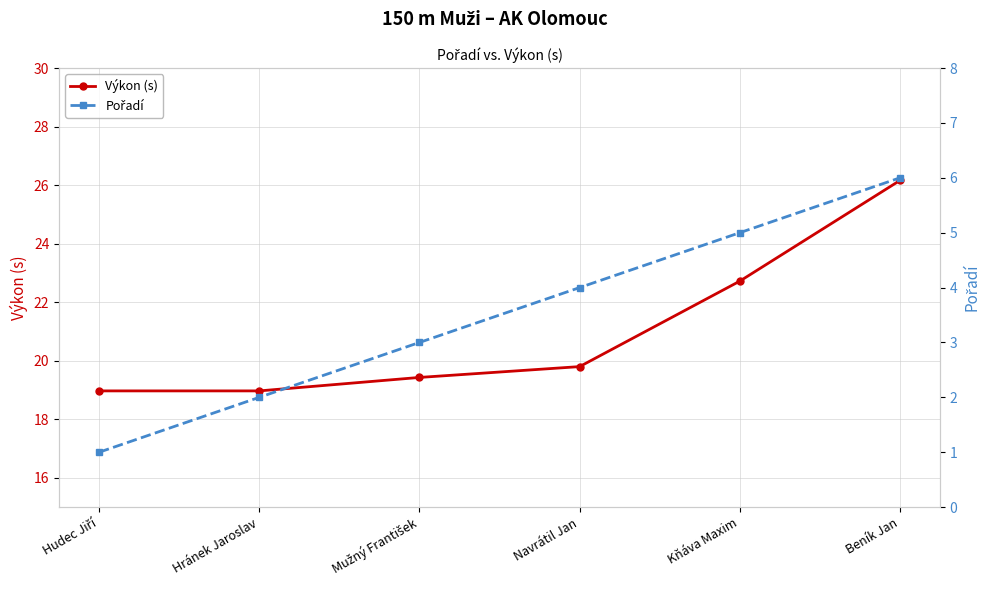

Count the number of categories in the chart.

6